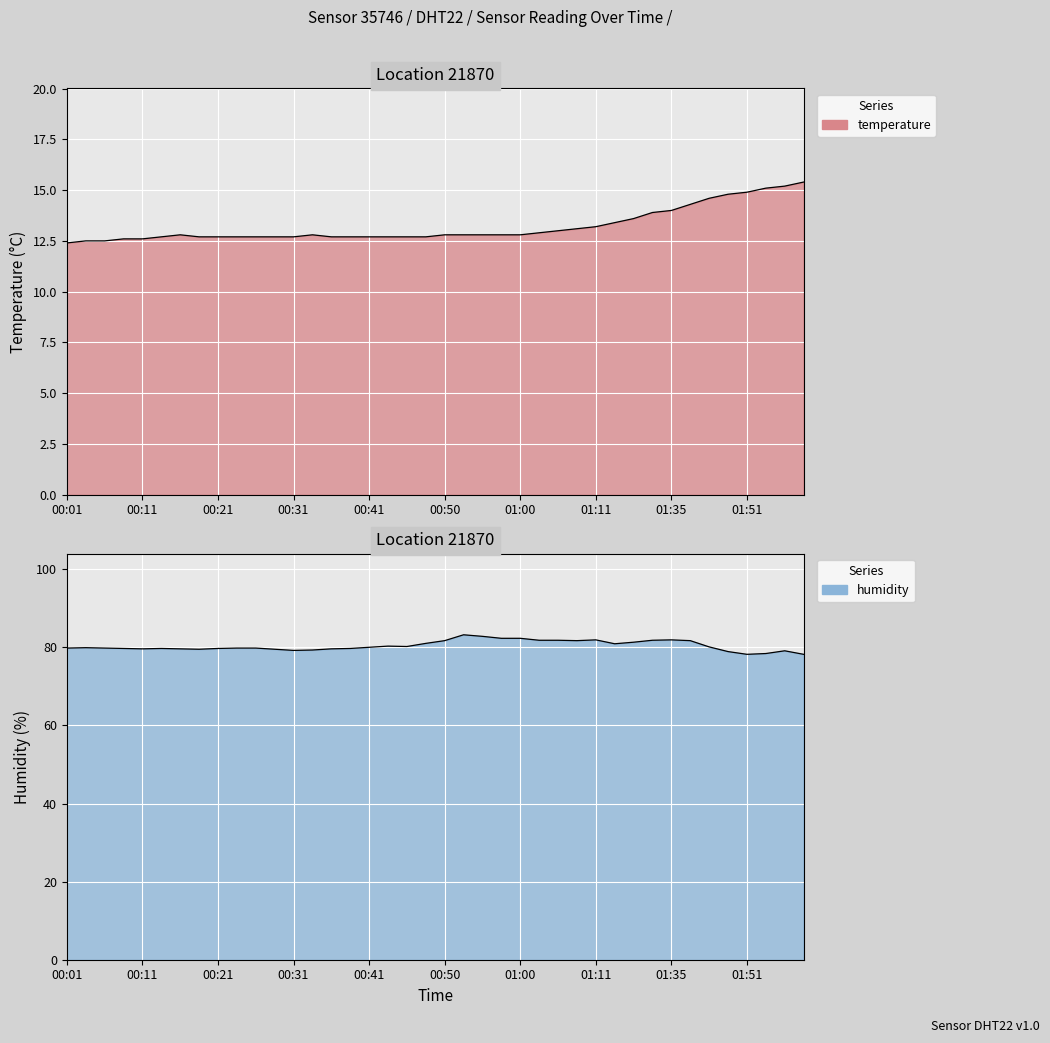

Reading left to right, what are all the values shown in this chart?

temperature: 00:01=12.4	00:04=12.5	00:06=12.5	00:09=12.6	00:11=12.6	00:14=12.7	00:16=12.8	00:18=12.7	00:21=12.7	00:23=12.7	00:26=12.7	00:28=12.7	00:31=12.7	00:33=12.8	00:36=12.7	00:38=12.7	00:41=12.7	00:43=12.7	00:45=12.7	00:48=12.7	00:50=12.8	00:53=12.8	00:55=12.8	00:58=12.8	01:00=12.8	01:03=12.9	01:05=13.0	01:08=13.1	01:11=13.2	01:16=13.4	01:21=13.6	01:32=13.9	01:35=14.0	01:40=14.3	01:46=14.6	01:48=14.8	01:51=14.9	01:53=15.1	01:56=15.2	01:58=15.4
humidity: 00:01=79.8	00:04=79.9	00:06=79.8	00:09=79.7	00:11=79.6	00:14=79.7	00:16=79.6	00:18=79.5	00:21=79.7	00:23=79.8	00:26=79.8	00:28=79.5	00:31=79.2	00:33=79.3	00:36=79.6	00:38=79.7	00:41=80.0	00:43=80.3	00:45=80.2	00:48=81.0	00:50=81.7	00:53=83.2	00:55=82.8	00:58=82.3	01:00=82.3	01:03=81.8	01:05=81.8	01:08=81.7	01:11=81.9	01:16=80.9	01:21=81.3	01:32=81.8	01:35=81.9	01:40=81.7	01:46=80.1	01:48=78.9	01:51=78.2	01:53=78.4	01:56=79.1	01:58=78.2